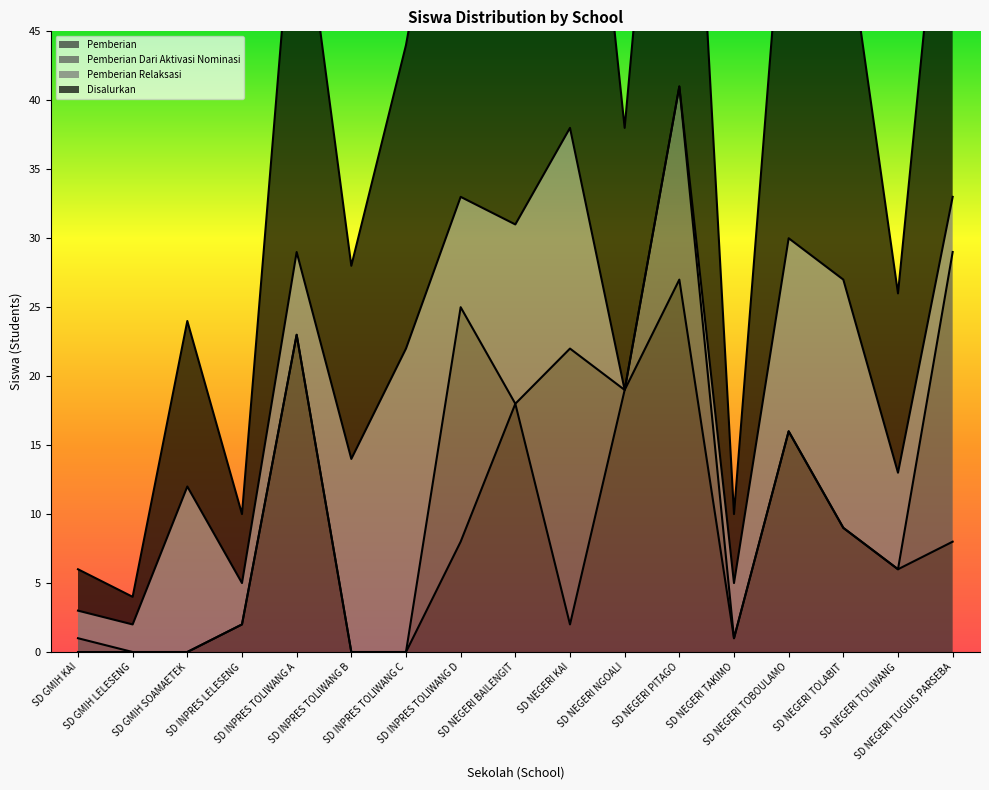

True or false: Pemberian and Disalurkan cross at least once.

False